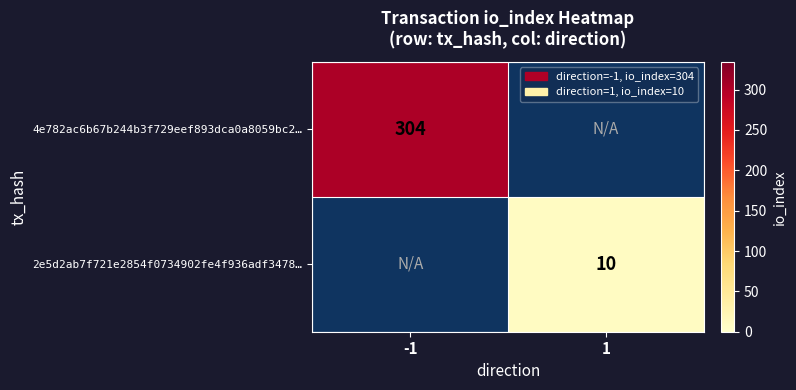

Count the number of categories in the chart.

2